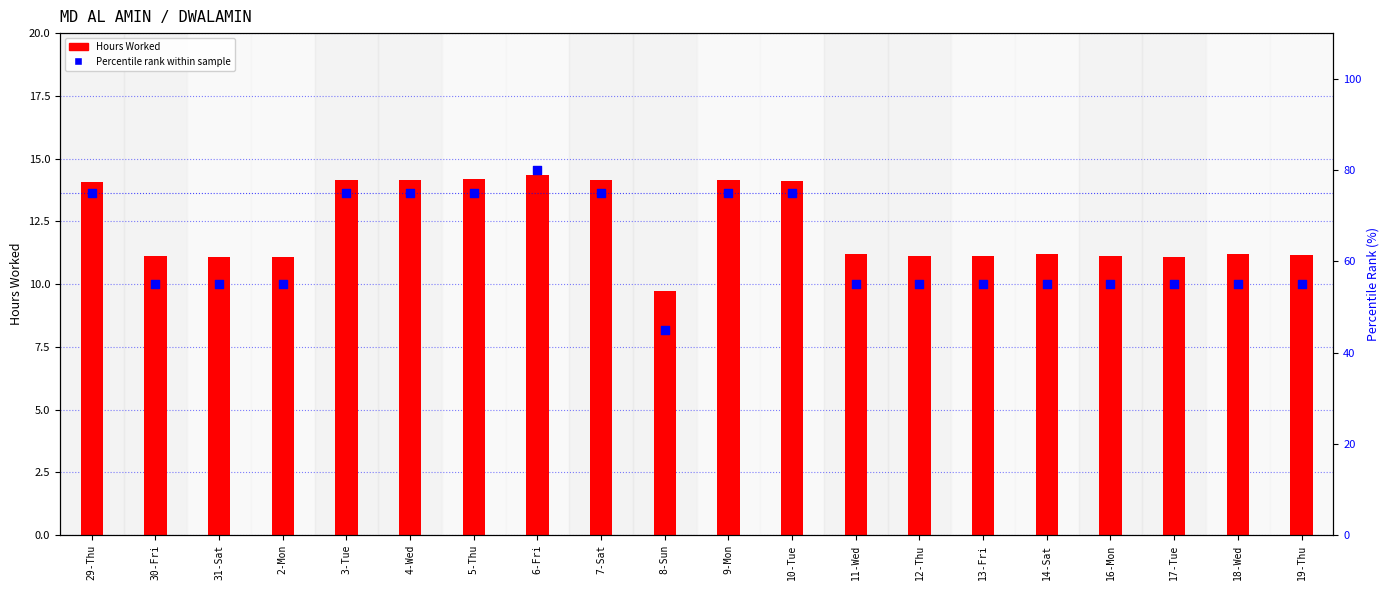

At which category is the sum across all series the highest?

6-Fri